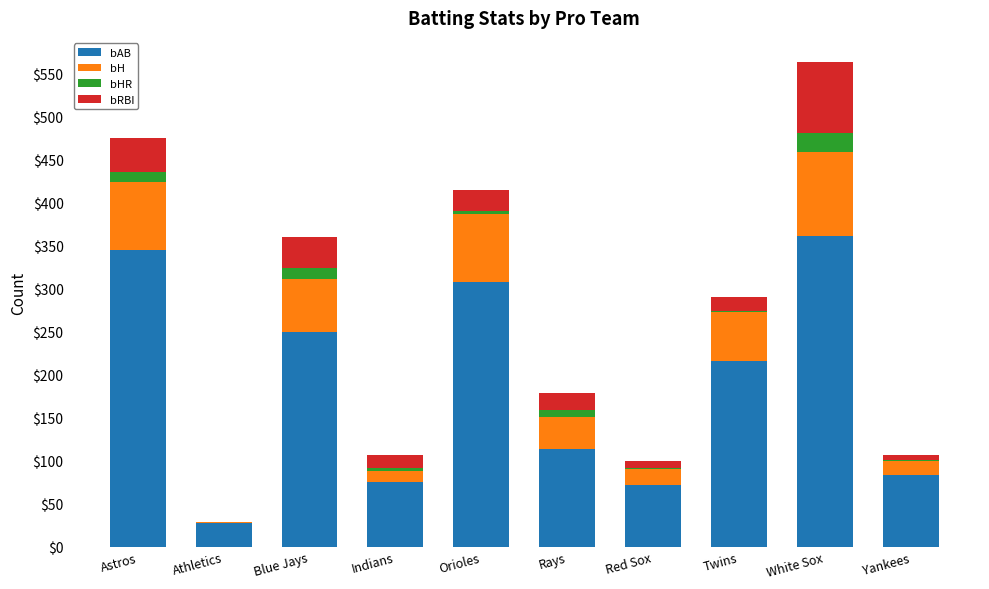

How many data points does each series have?

10